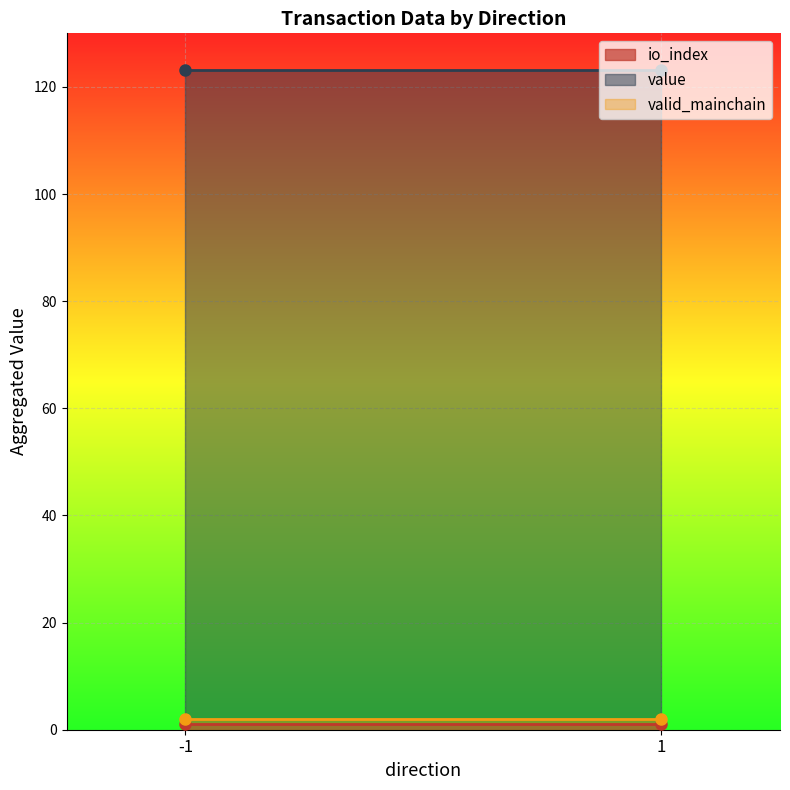

What is the average value of the value series?

123.1